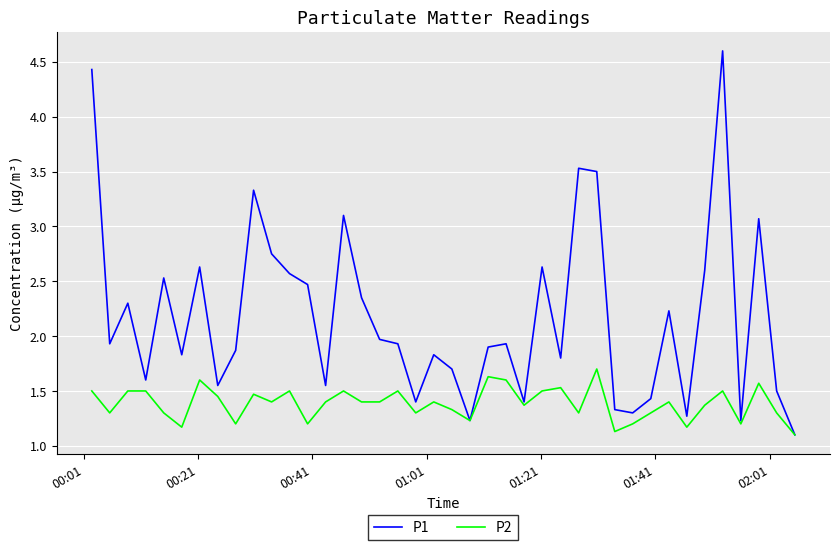

Rank the series by their average value, from highest to lowest.

P1, P2